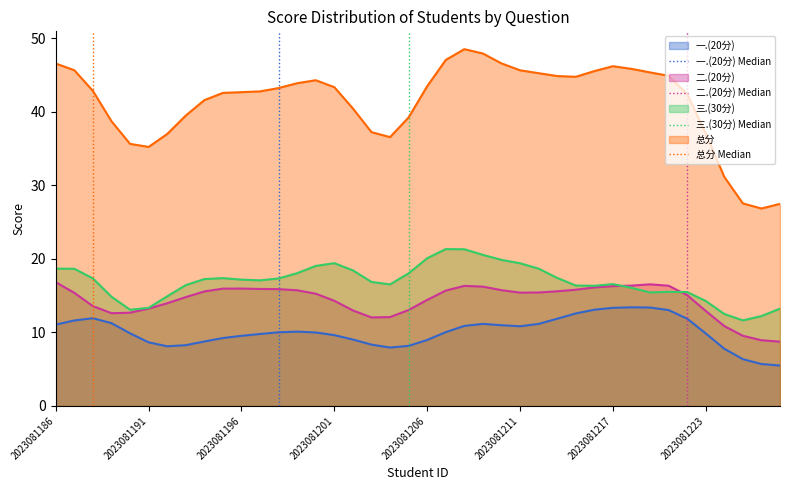

How many lines are shown in the chart?

4